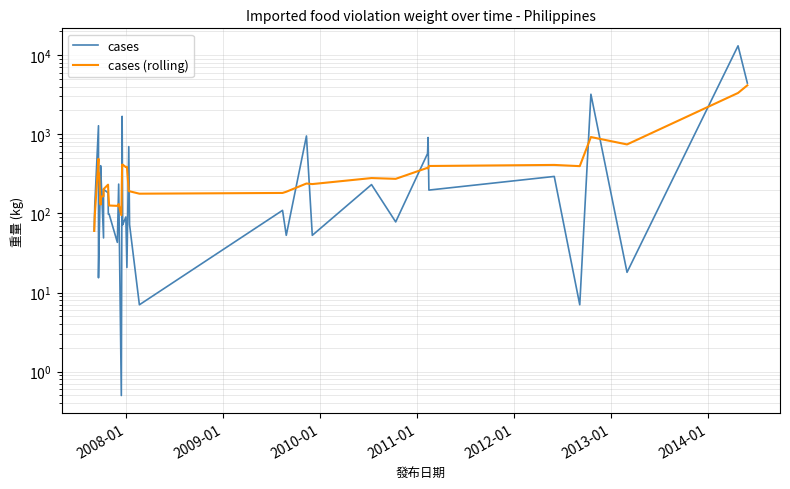

How many values in the cases (rolling) series are below 279?

20